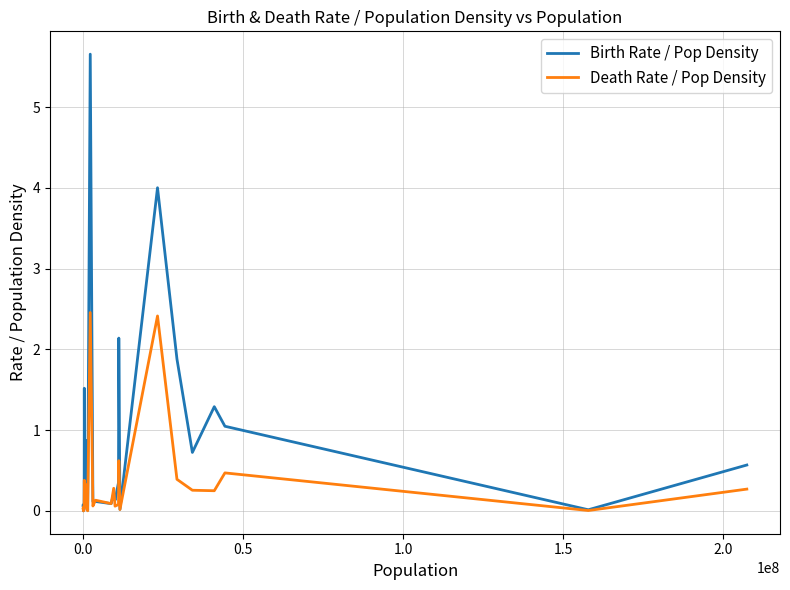

Which series has the largest range (max minus min)?

Birth Rate / Pop Density